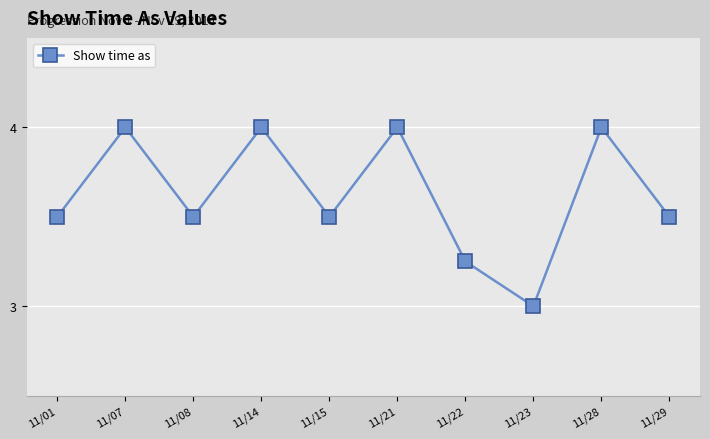

Which label corresponds to the smallest value in the chart?

11/23